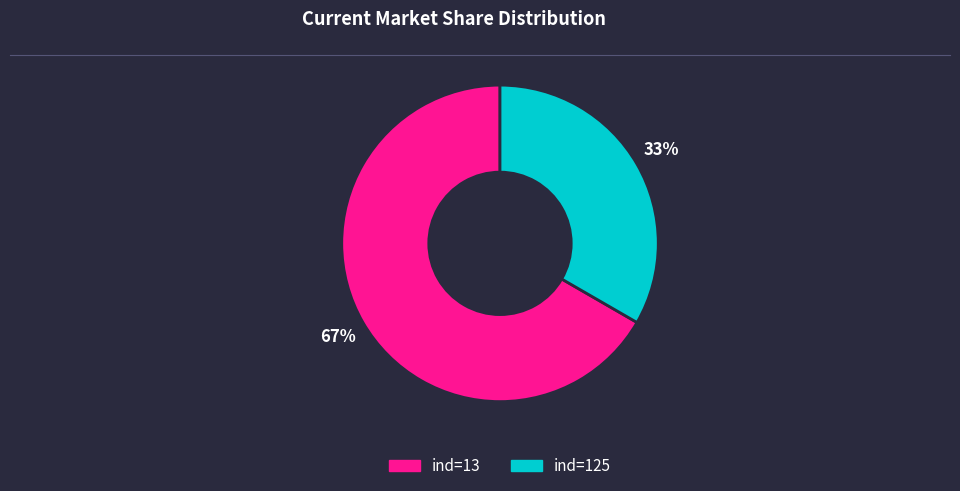

How many slices are in this pie chart?

2